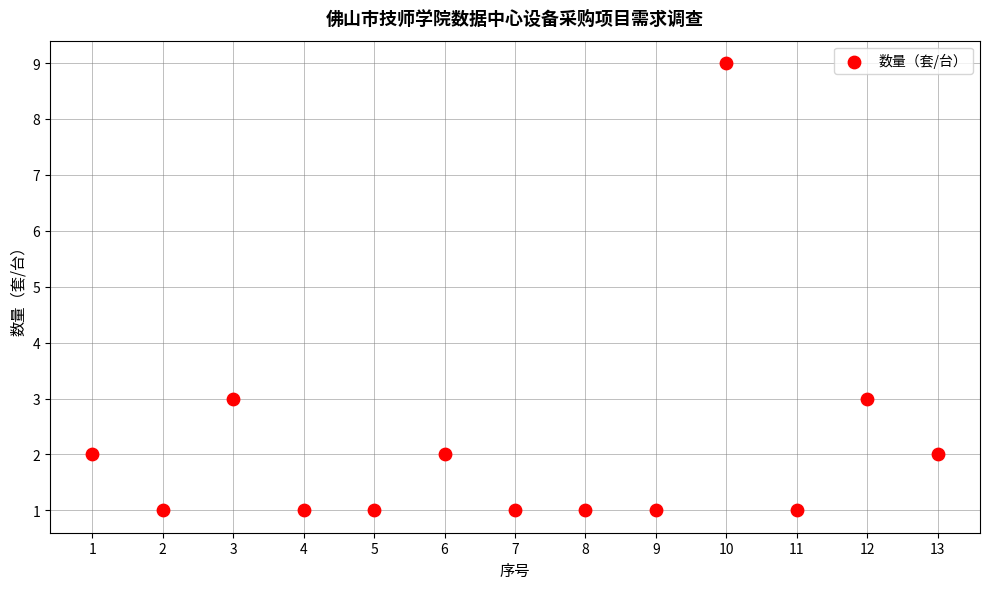

What is the range of X values (max minus min)?

12